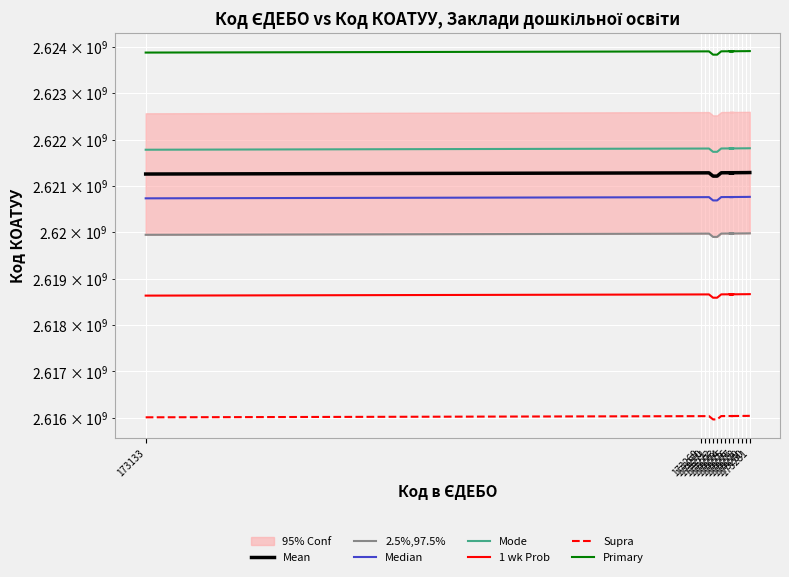

What position from the right is 173273?

9